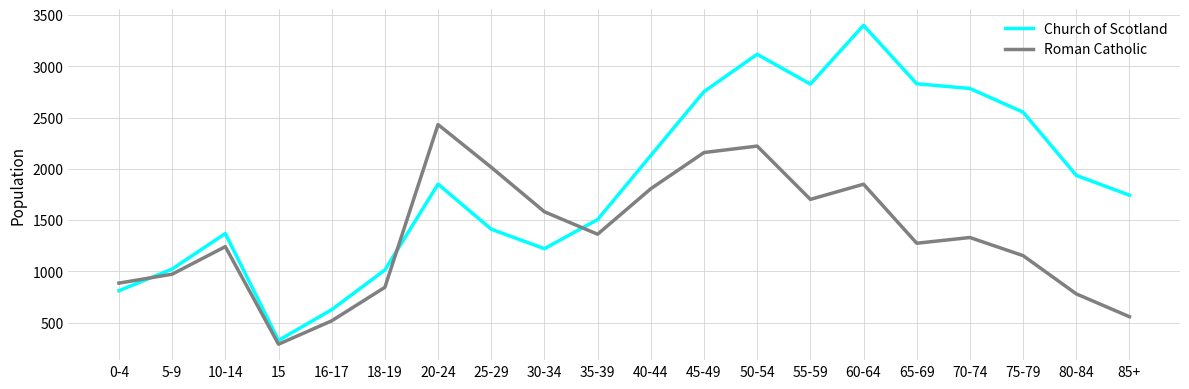

Is it true that Roman Catholic equals 1807 at 40-44?

True